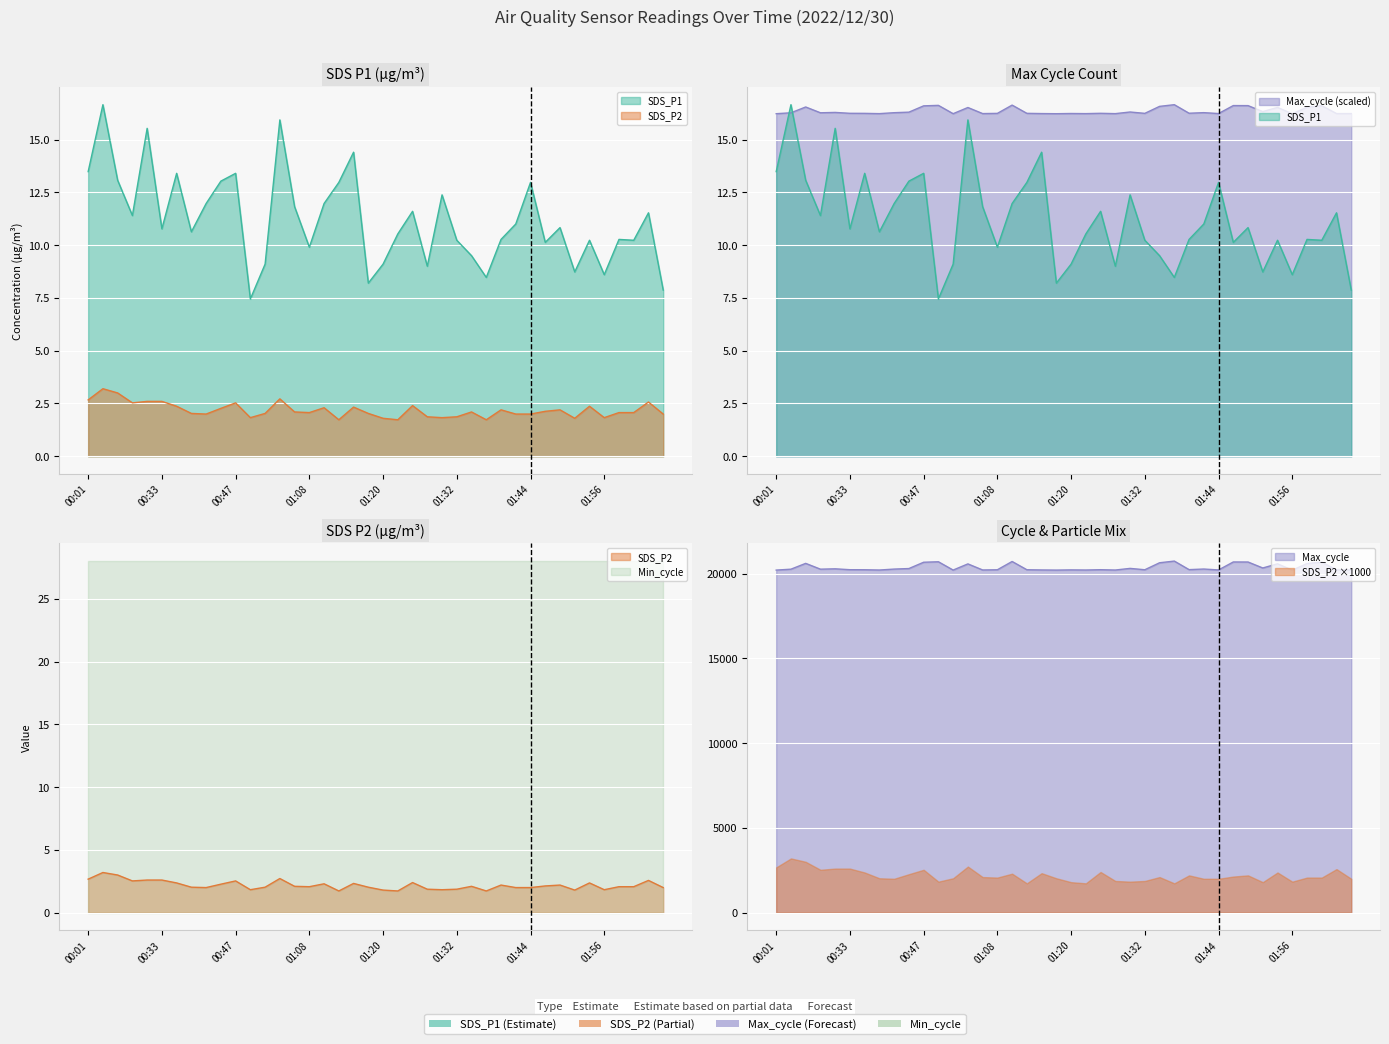

What is the total value across all series at 01:00?

27.4